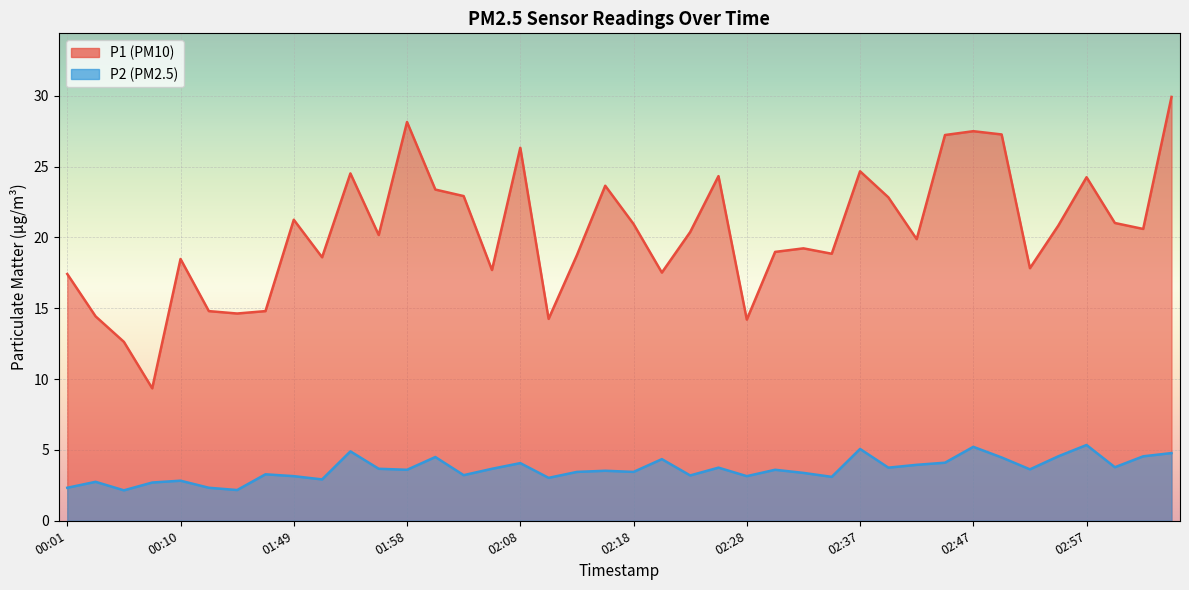

What is the approximate value of P1 at 00:10?

18.5